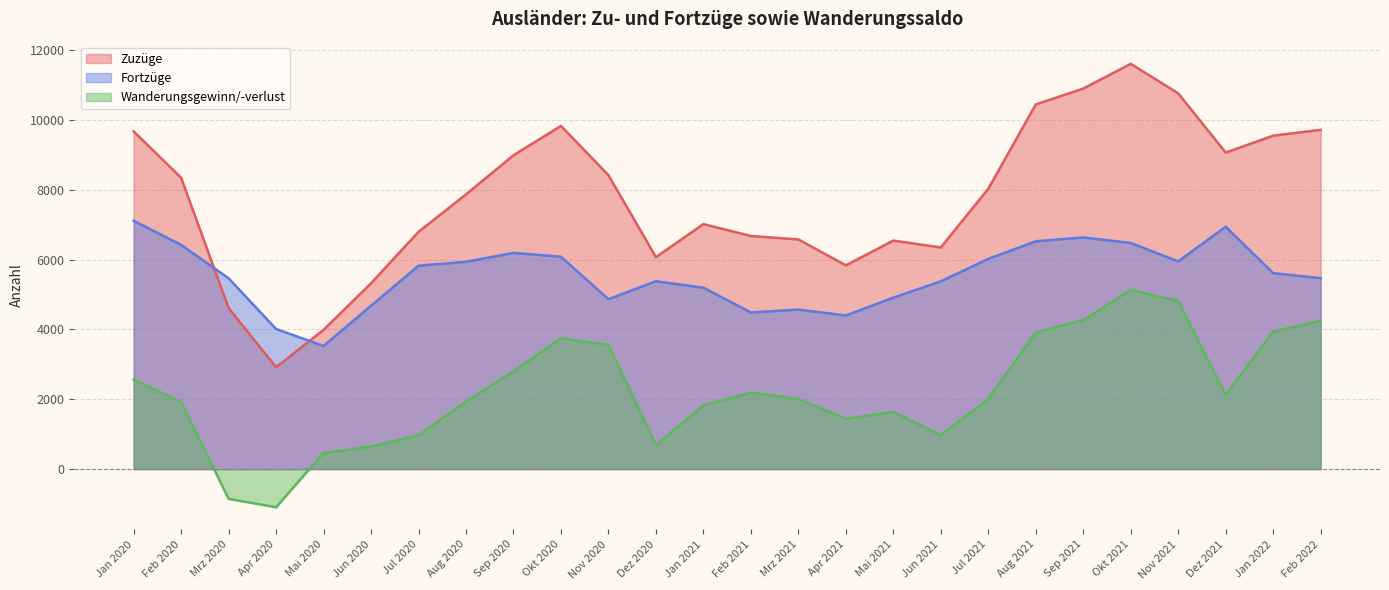

Is the value of Zuzüge at Mrz 2020 greater than the value of Fortzüge at Mai 2021?

No